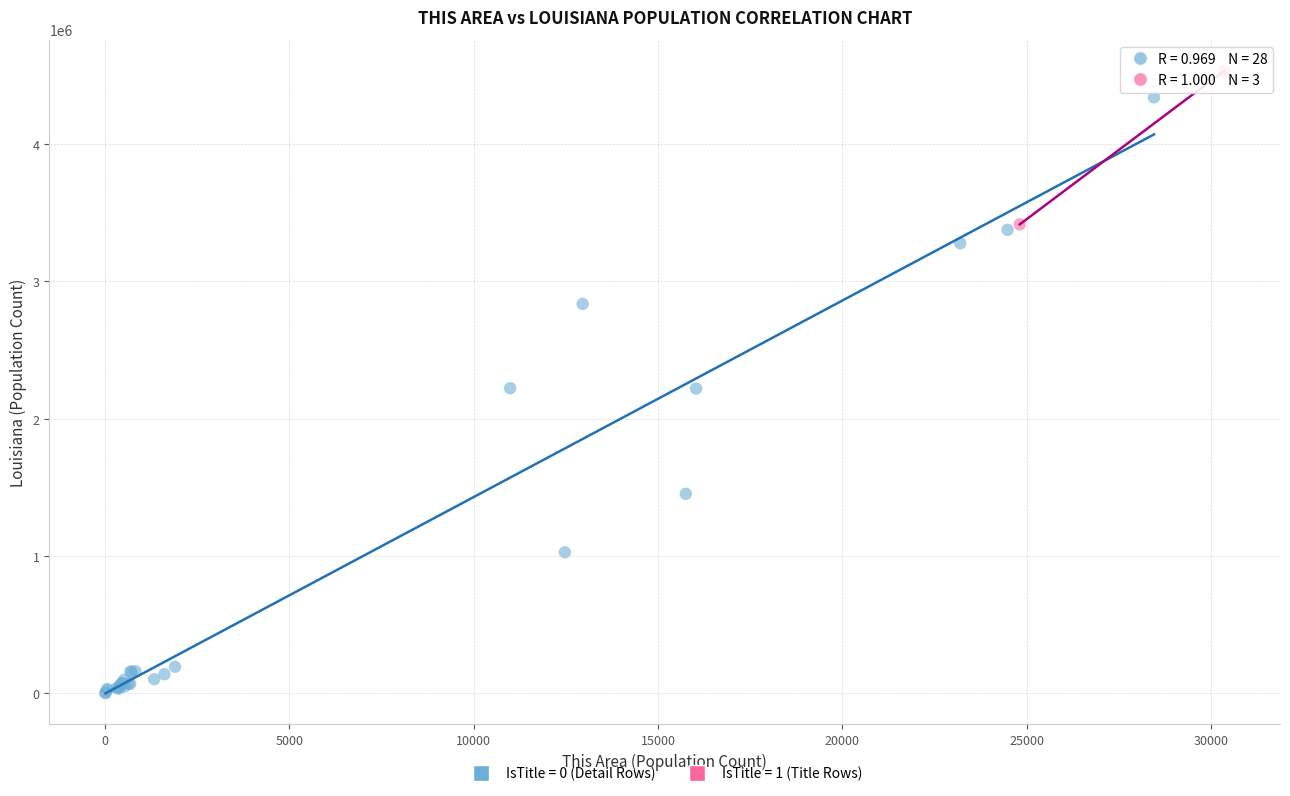

Which series has the largest Y range (max minus min)?

IsTitle = 0 (Detail Rows)